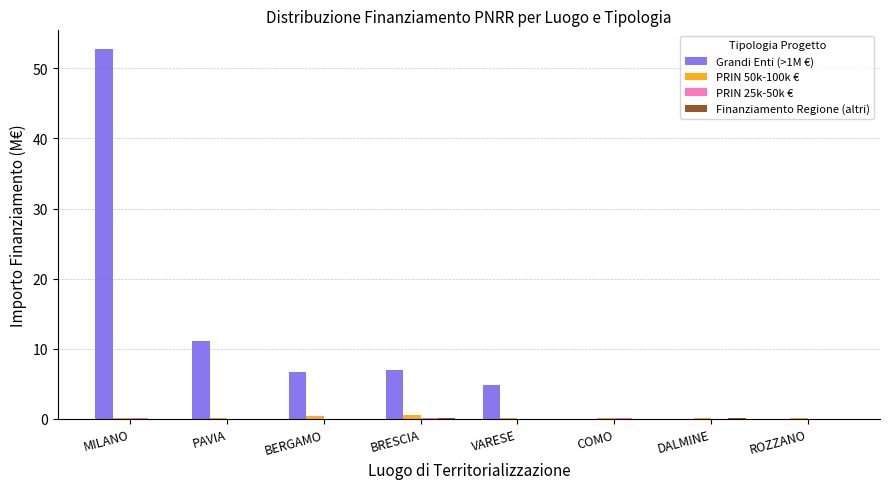

How many groups of bars are there?

8